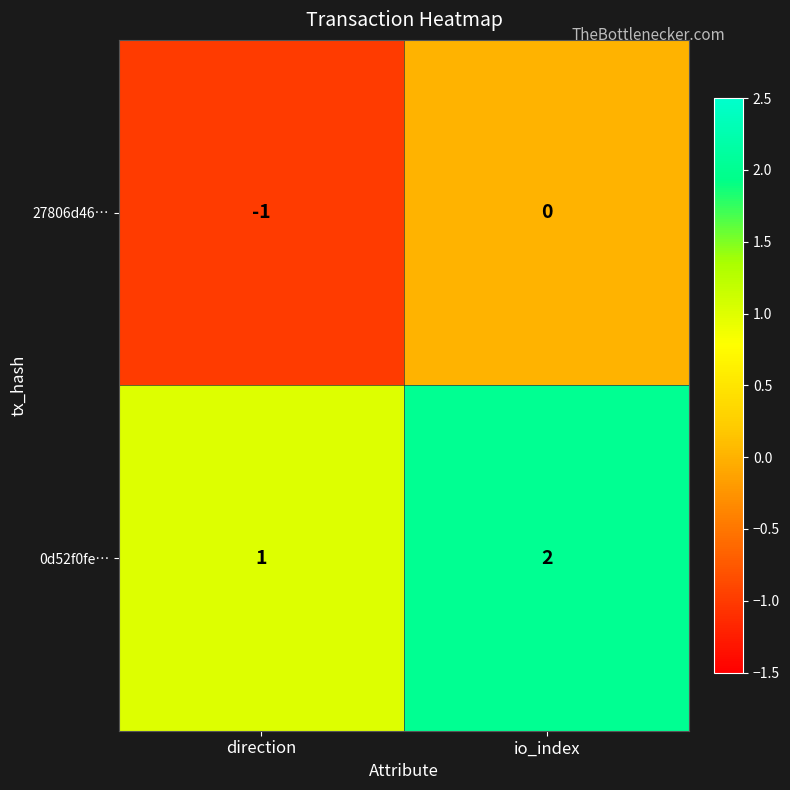

List the series in order of their peak value, highest first.

0d52f0fe…, 27806d46…